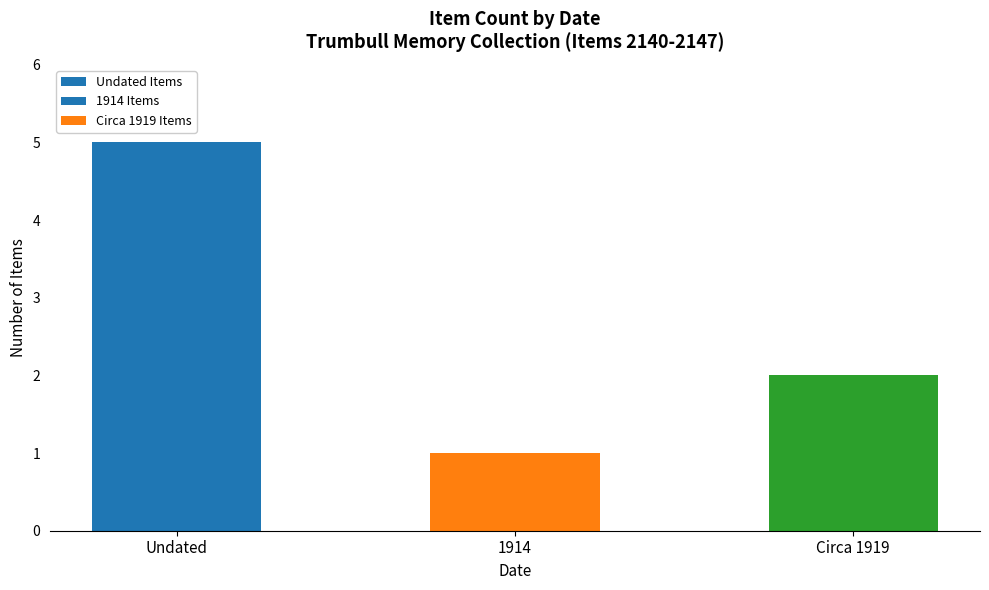

What is the label of the 3rd bar from the right?

Undated